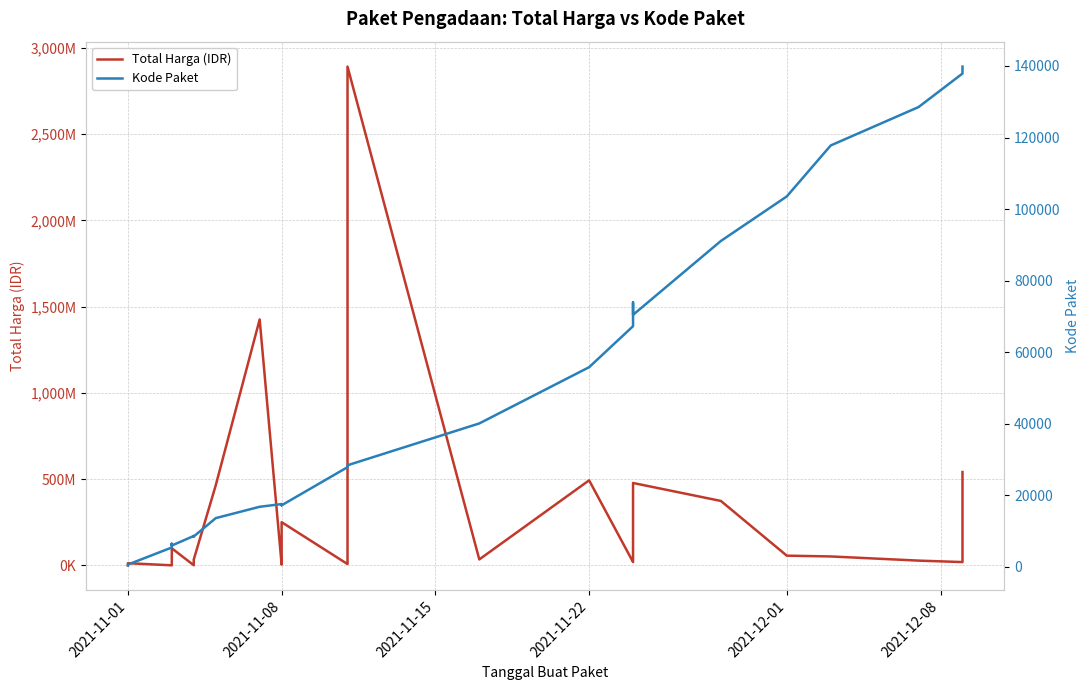

What is the value of the Total Harga (IDR) point at the 6th from the left?

2772000